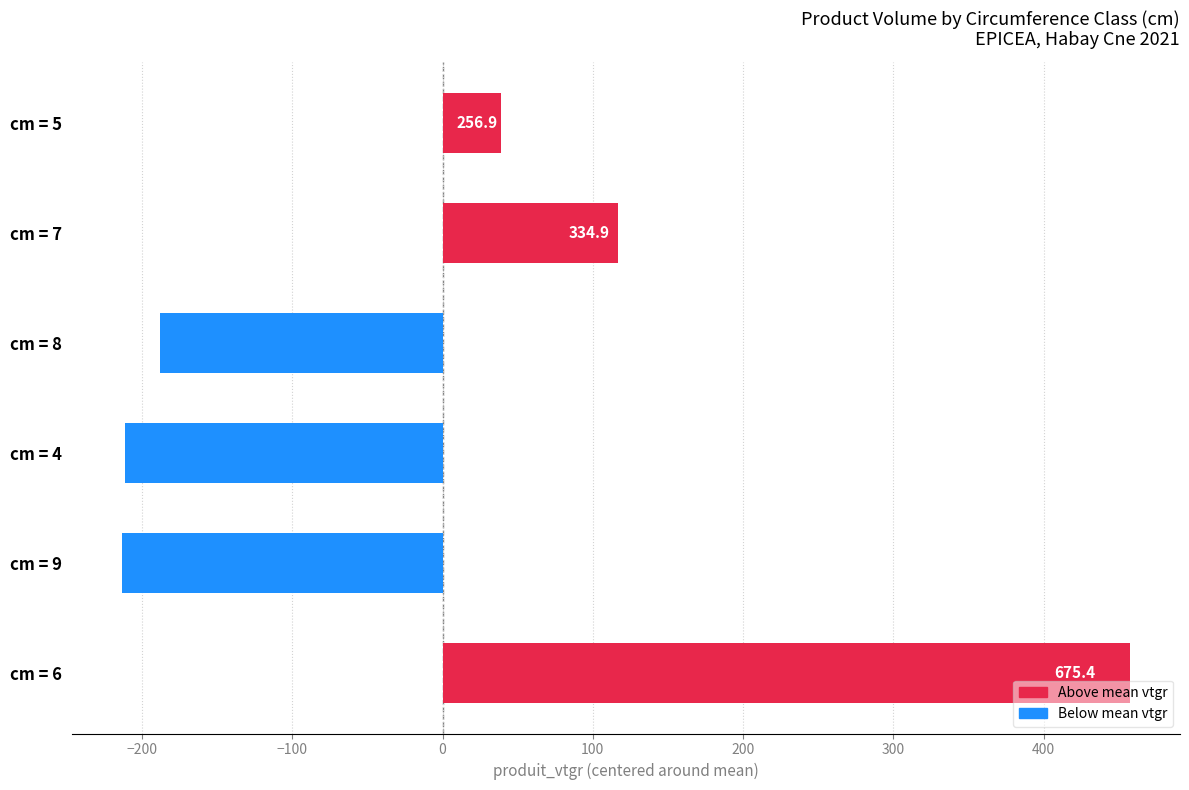

How many bars are there in total?

6